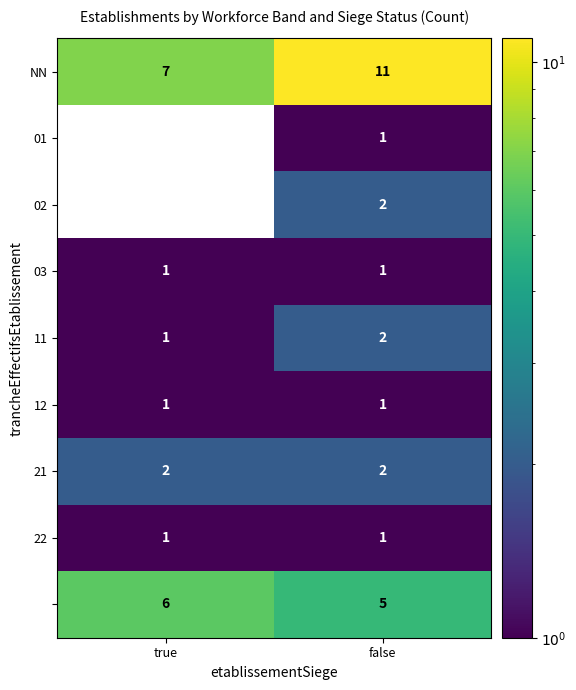

What is the total value across all series at true?

19